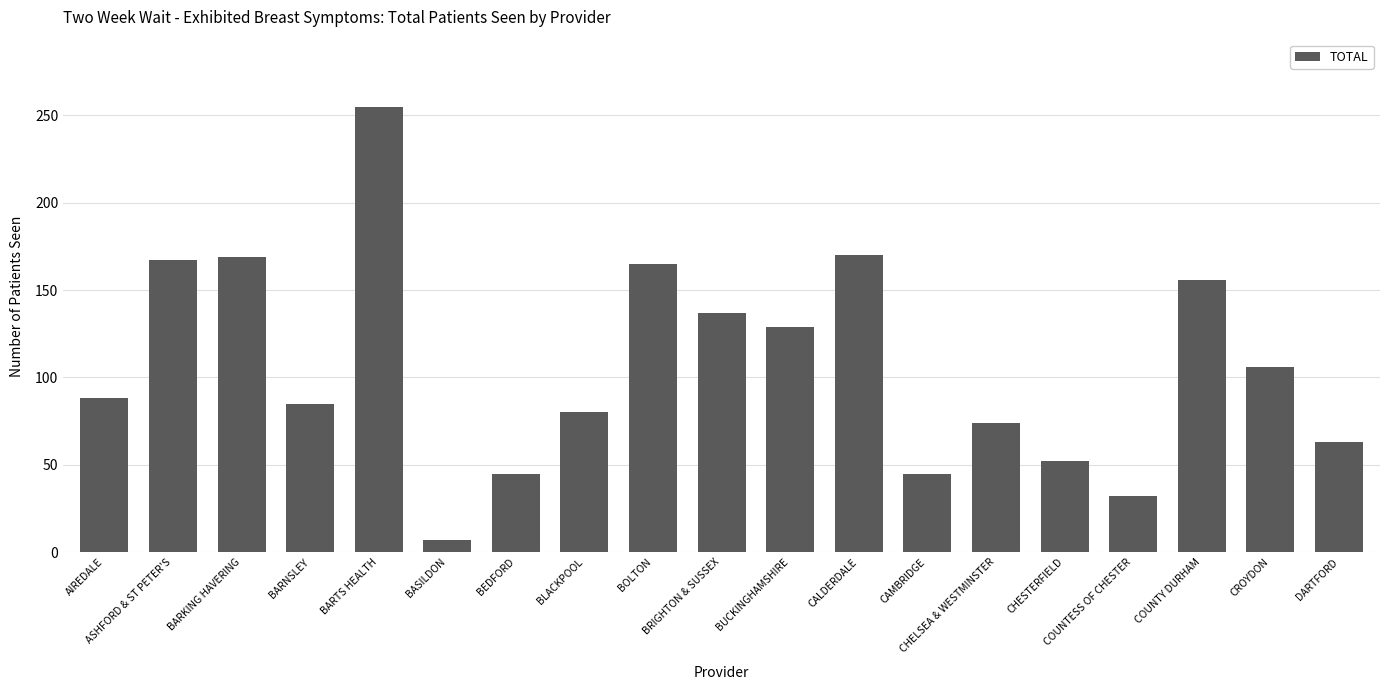

Approximately how many times larger is the value at BUCKINGHAMSHIRE compared to BEDFORD?

2.9